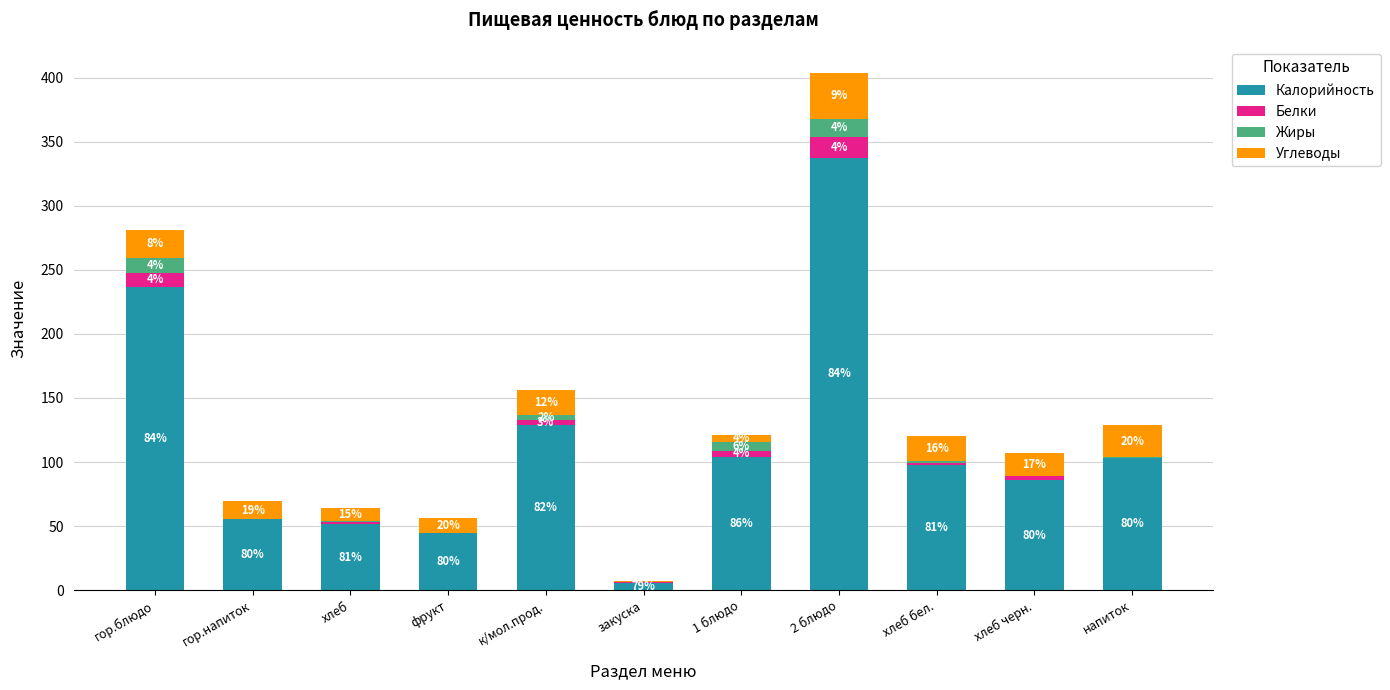

Does the chart contain stacked bars?

Yes